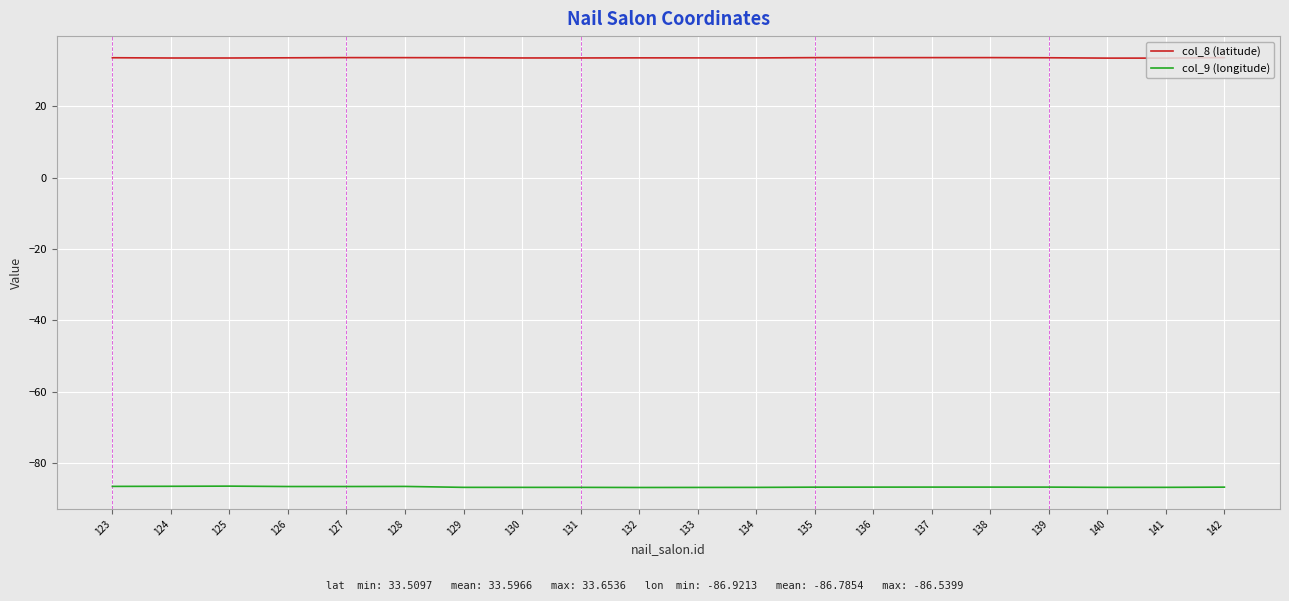

Which series has the largest total across all categories?

col_8 (latitude)